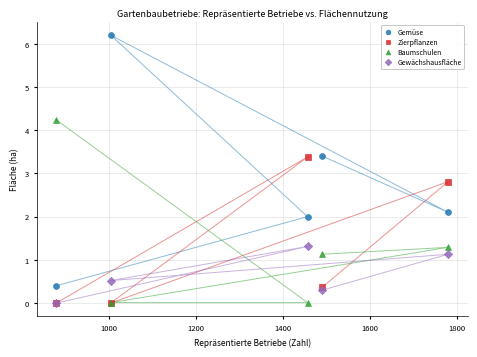

Across all series, what Y value is closest to 3?

2.8